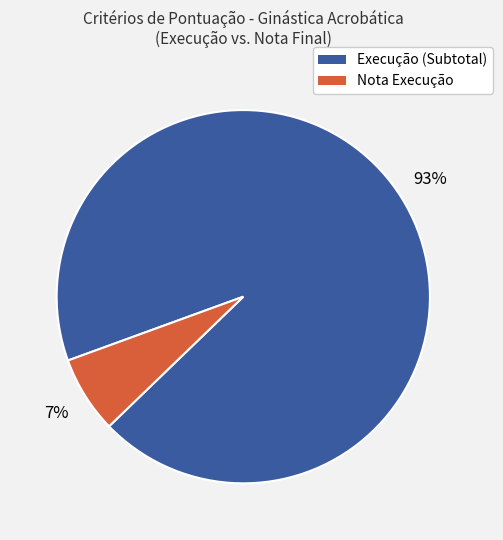

The Execução (Subtotal) slice represents 82% of the pie. True or false?

False